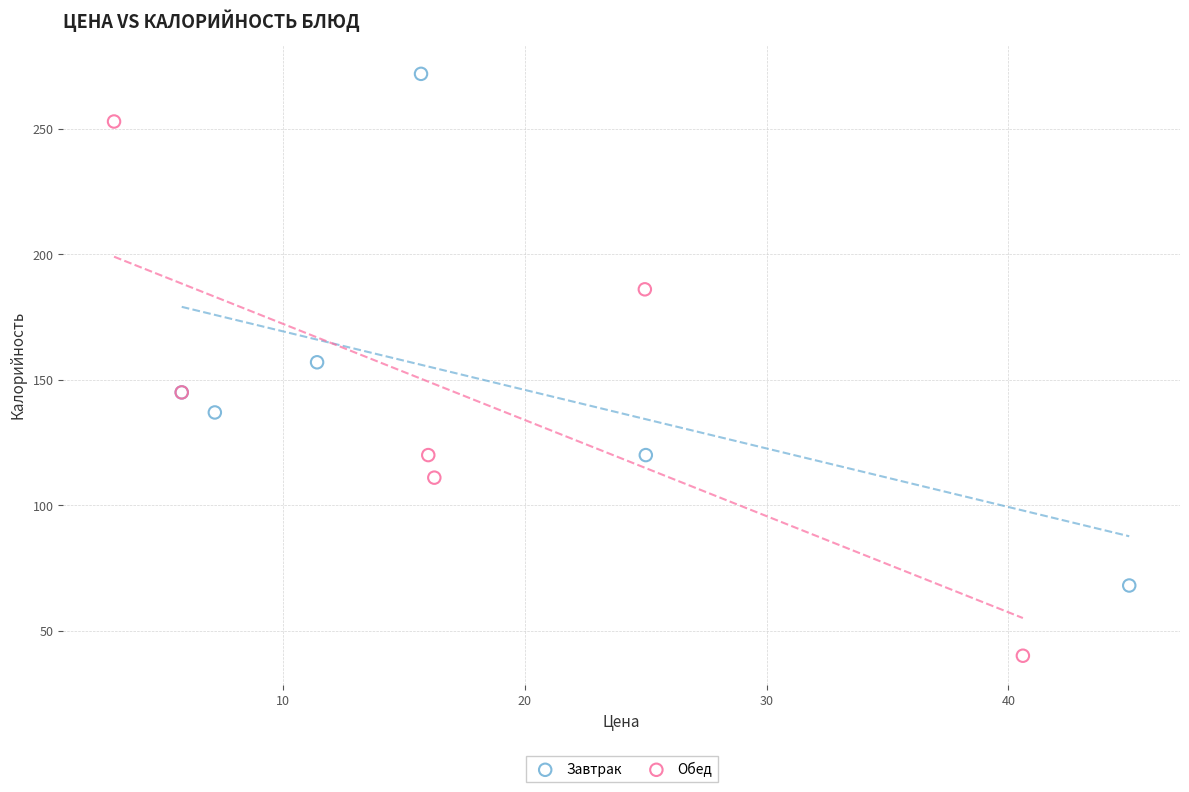

What are all the series names shown in the legend?

Завтрак, Обед